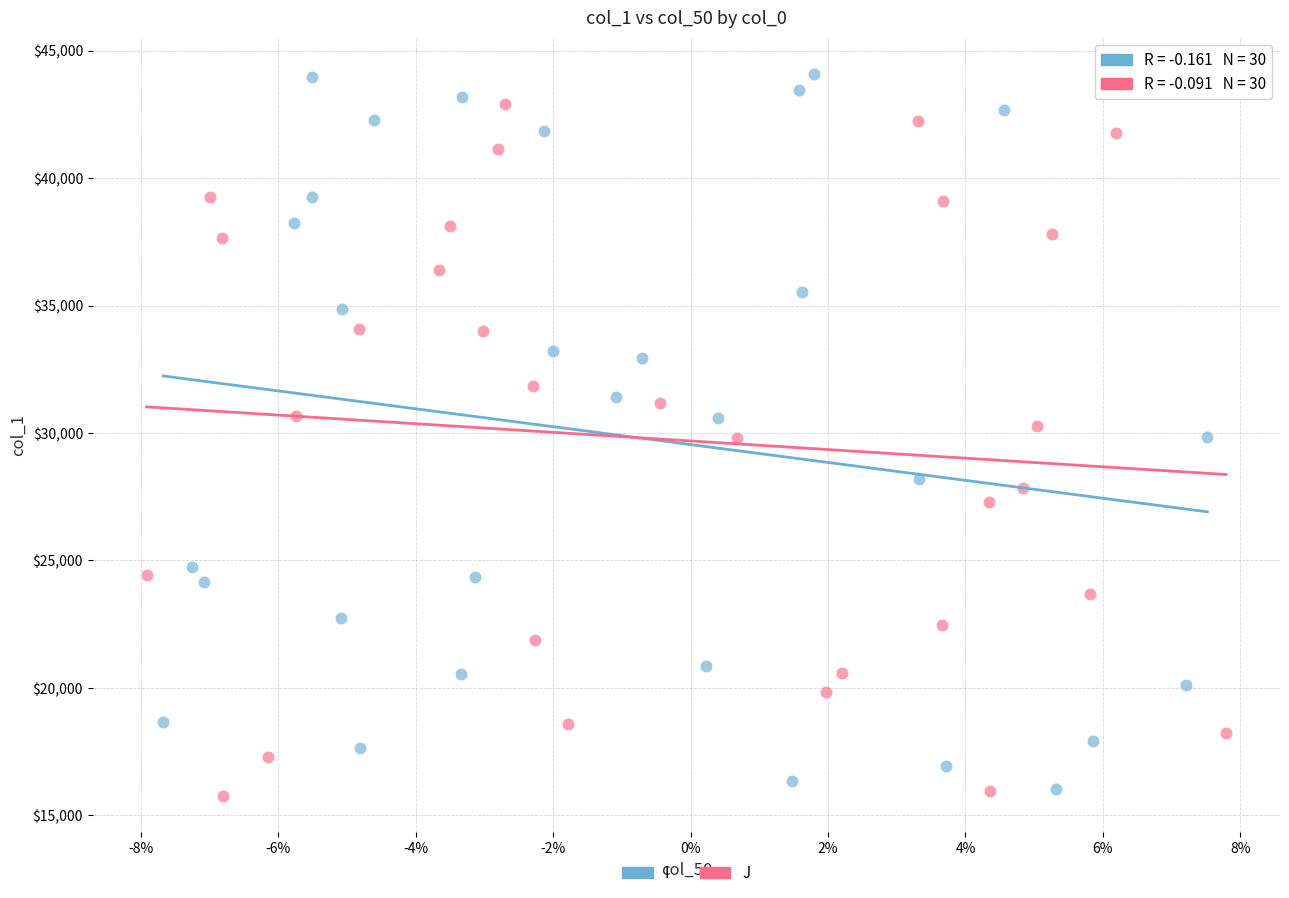

Which series has the widest spread of Y values?

I